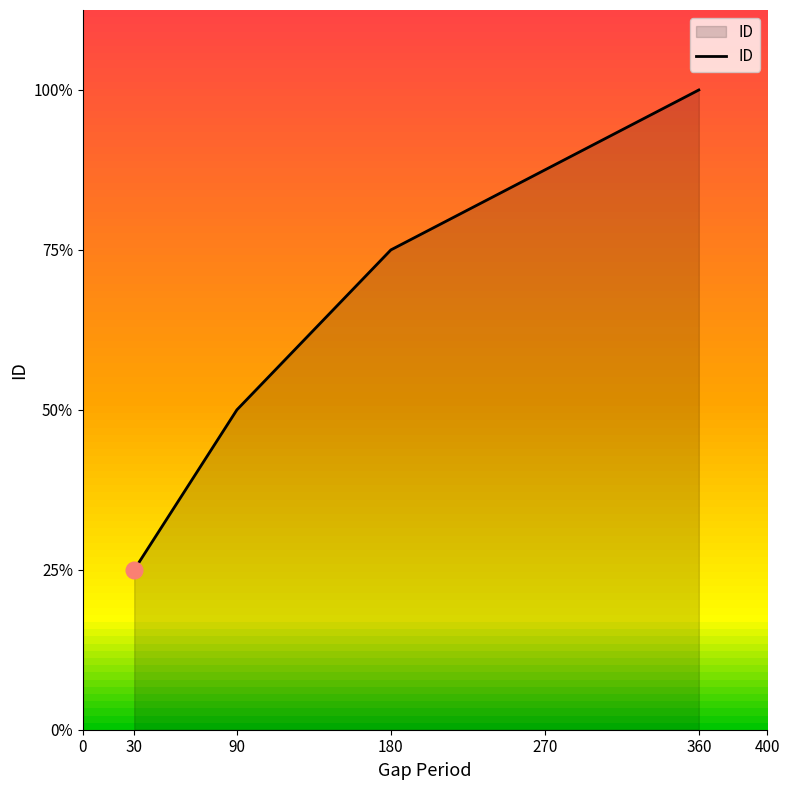

Is this an area chart (filled region under the line)?

Yes